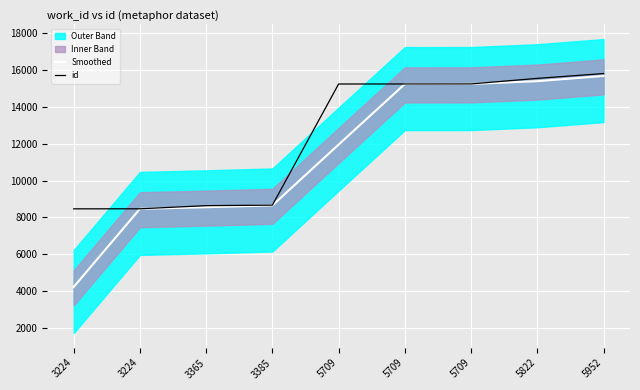

What are all the series names shown in the legend?

Smoothed, id